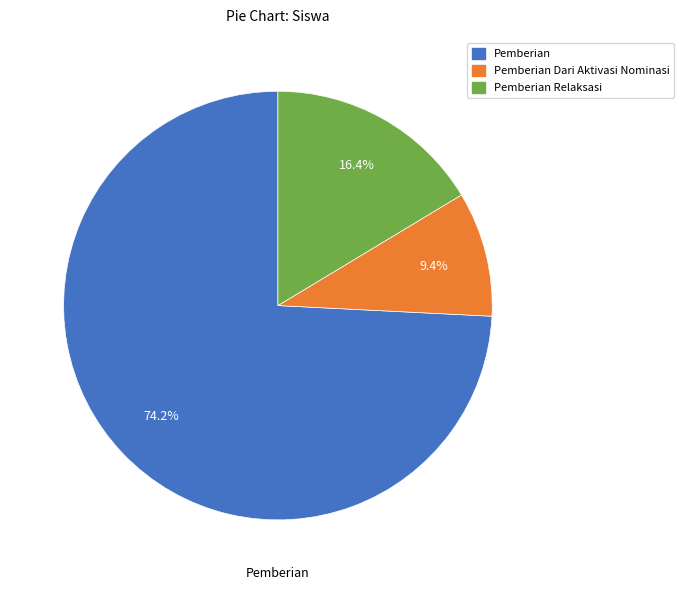

Is there any slice that represents more than half of the pie?

Yes